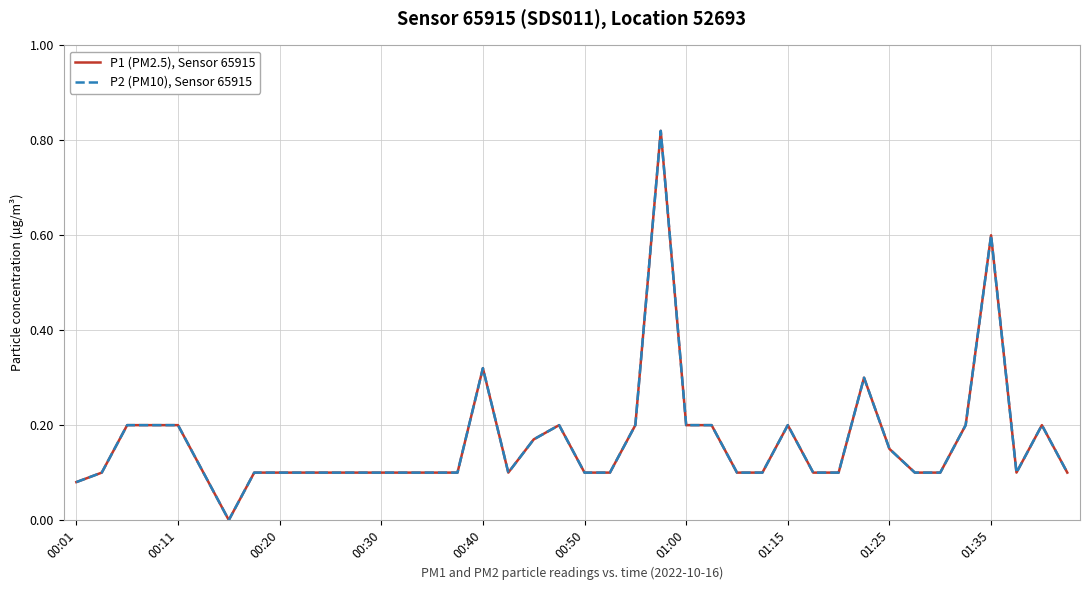

True or false: P1 (PM2.5), Sensor 65915 has more than 1 points higher than both neighbors.

True